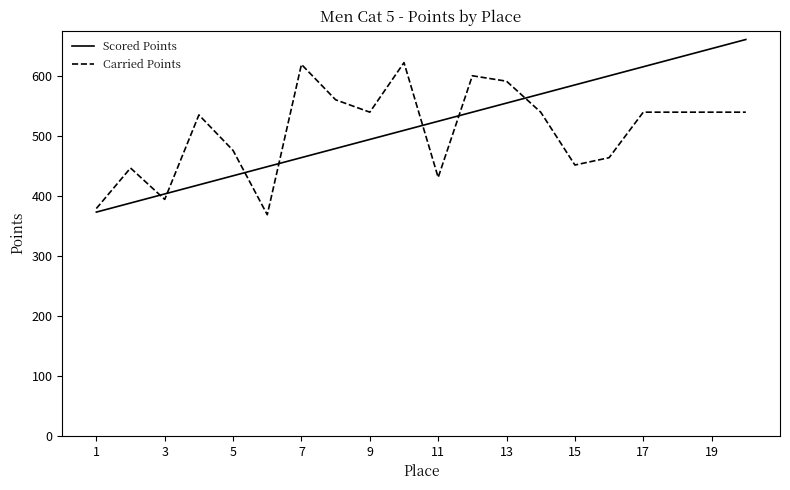

Reading right to left, list all the values displayed in this chart.

Scored Points: 661.3	646.1	630.9	615.8	600.6	585.5	570.3	555.2	540.0	524.8	509.7	494.5	479.4	464.2	449.1	433.9	418.7	403.6	388.4	373.3
Carried Points: 540.0	540.0	540.0	540.0	464.1	451.8	540.0	591.7	600.8	431.1	622.7	540.0	560.7	619.7	368.9	476.1	535.4	394.5	446.8	379.3